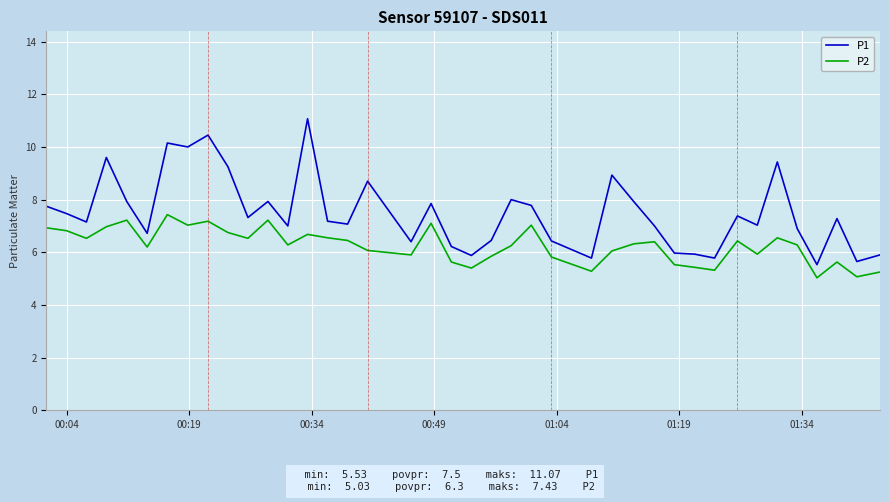

True or false: P1 and P2 intersect in this chart.

False